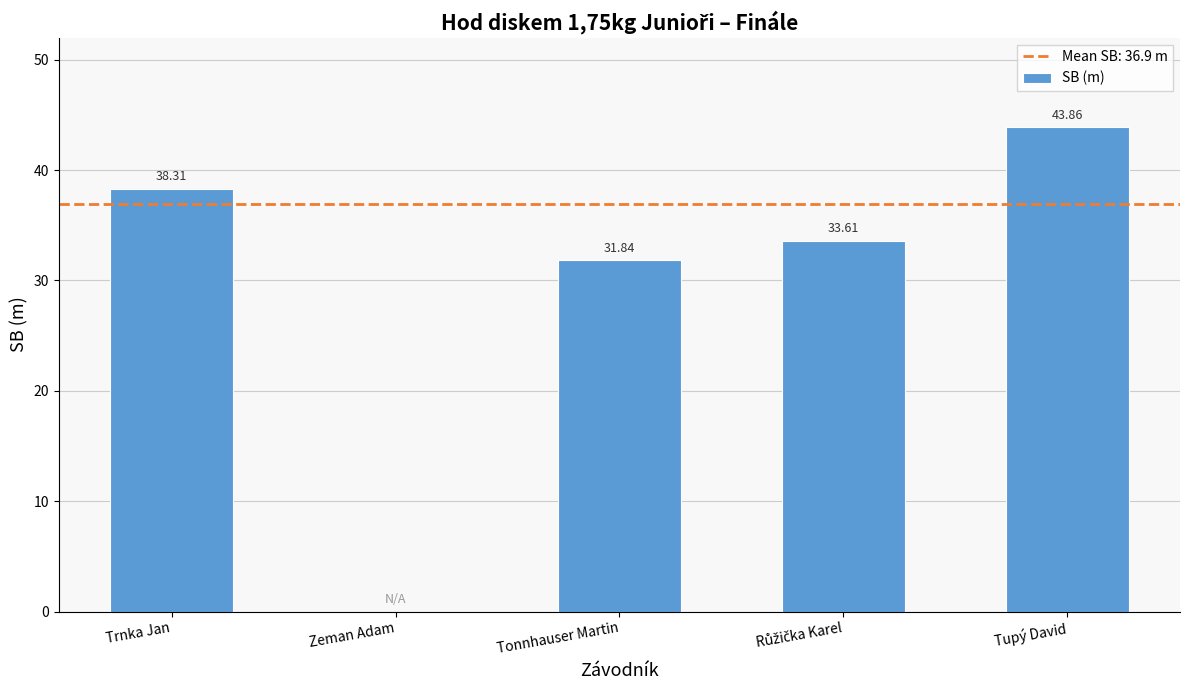

Count the number of categories in the chart.

5